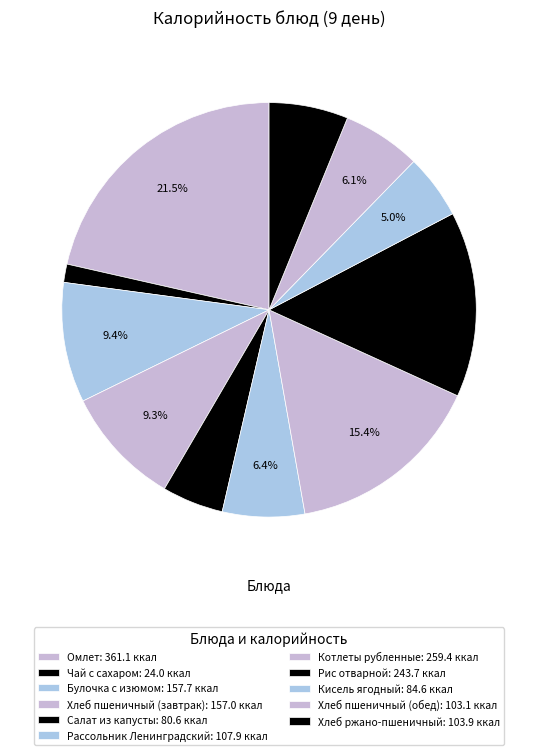

How many segments does this pie chart have?

11